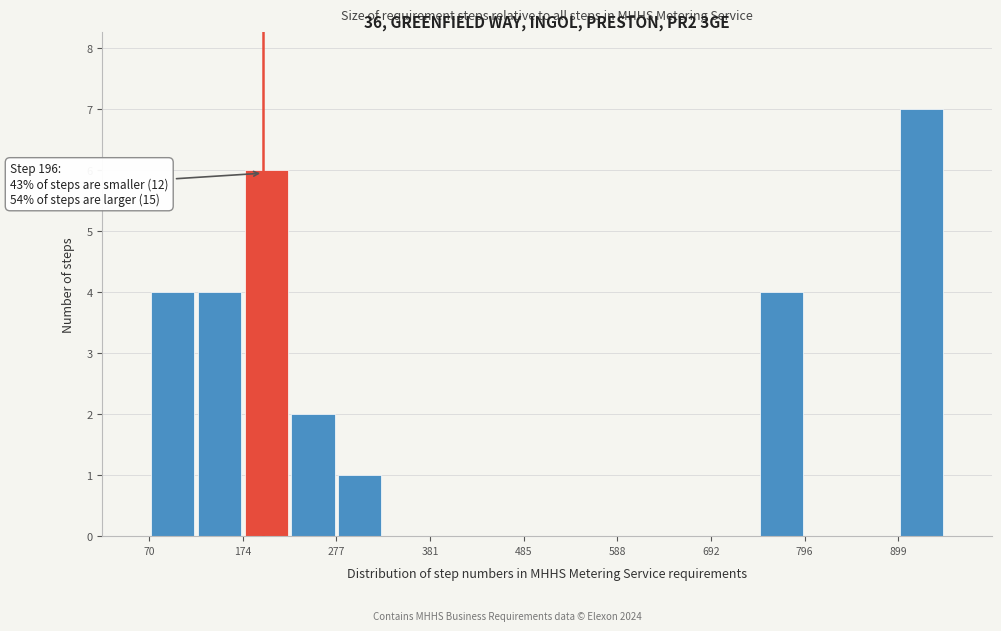

Read against the x-axis, roughly where is the centre of the tallest bar?

920